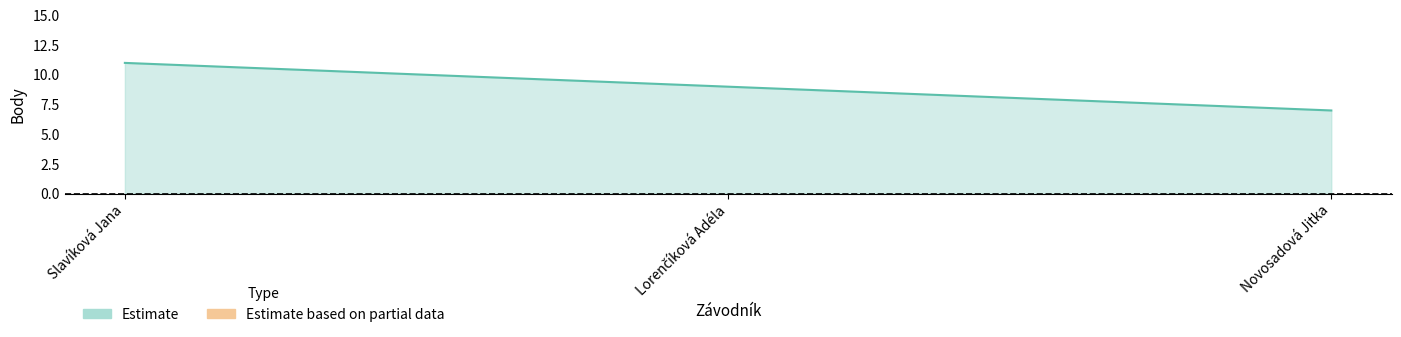

Count the values in the range 7 to 11.

3